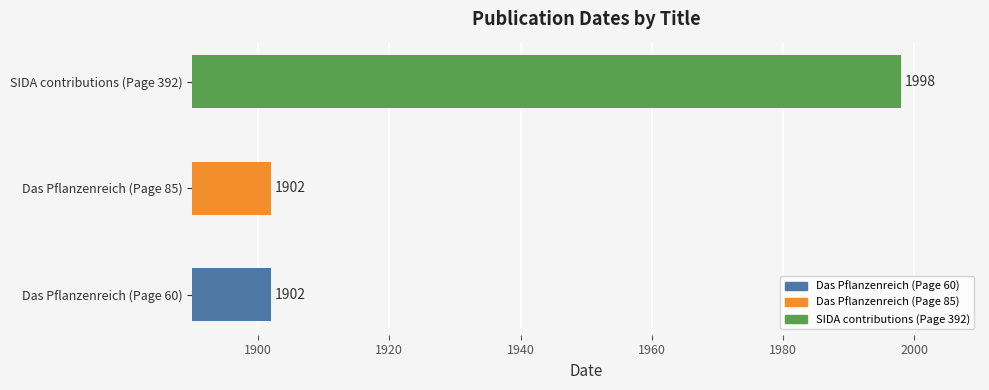

What is the greatest value displayed?

1998